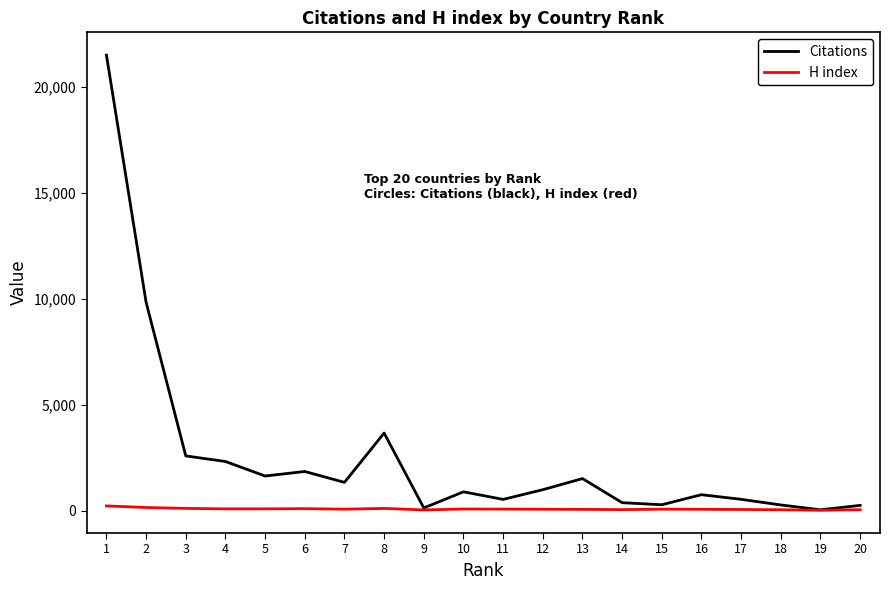

Count the number of data series in this chart.

2